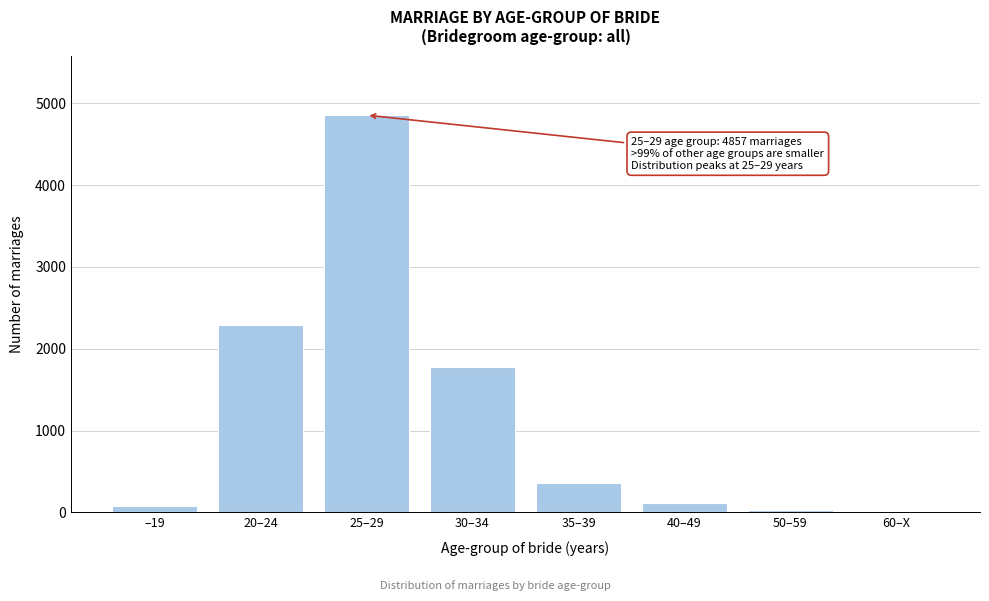

Which category has the highest value across all series?

25–29